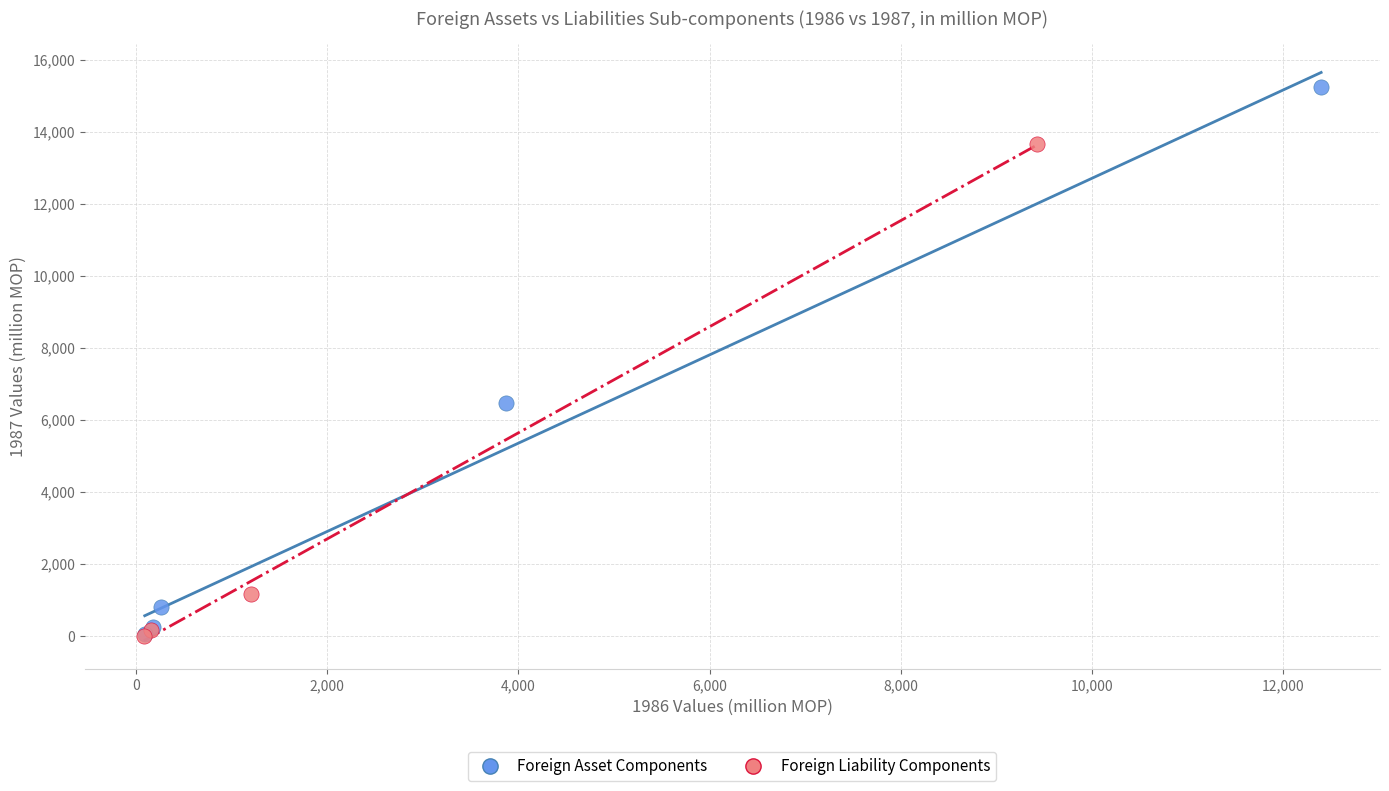

Which series has the largest Y range (max minus min)?

Foreign Asset Components